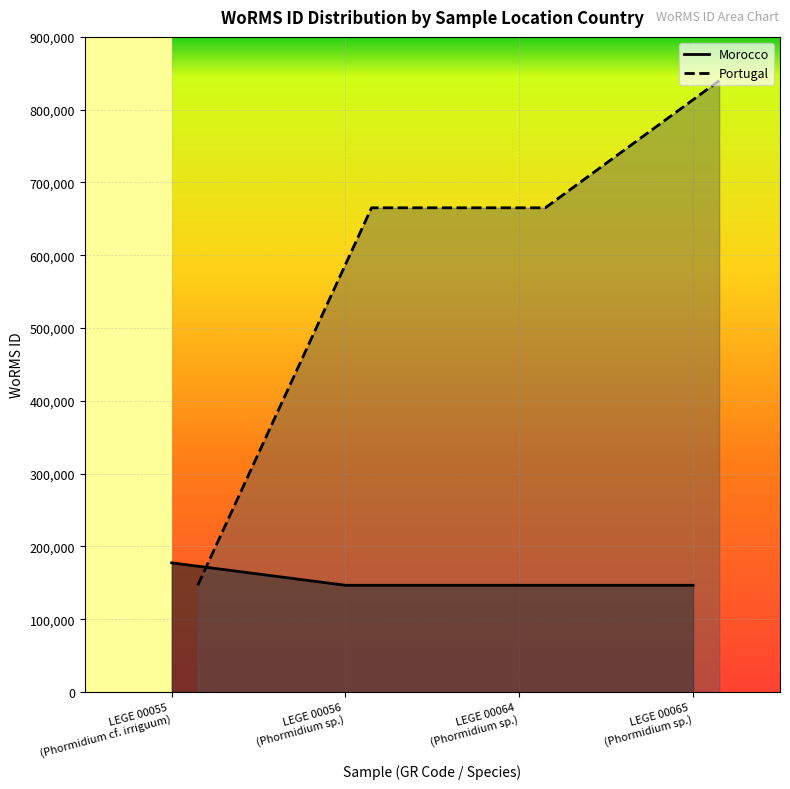

How many values in the Portugal series are below 665240?

1